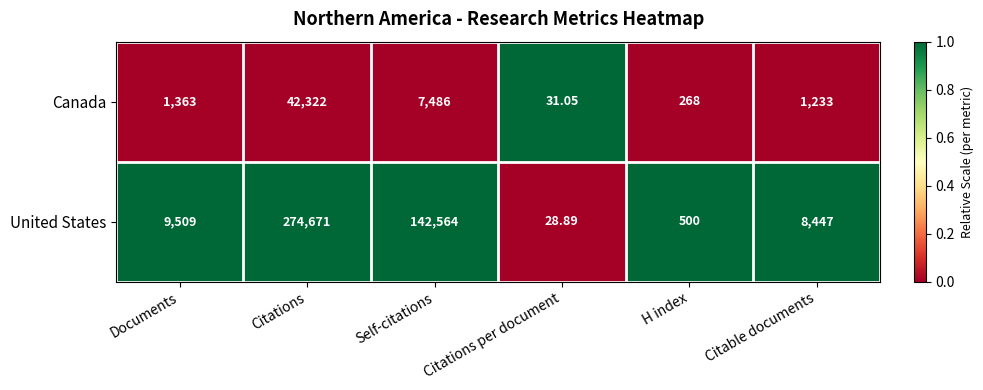

At which category is the sum across all series the highest?

Citations